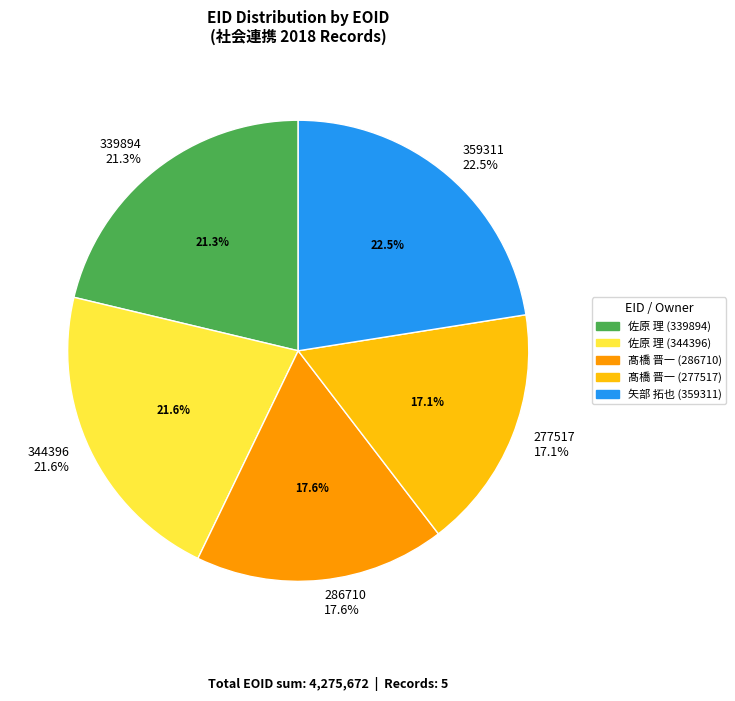

How many slices are in this pie chart?

5